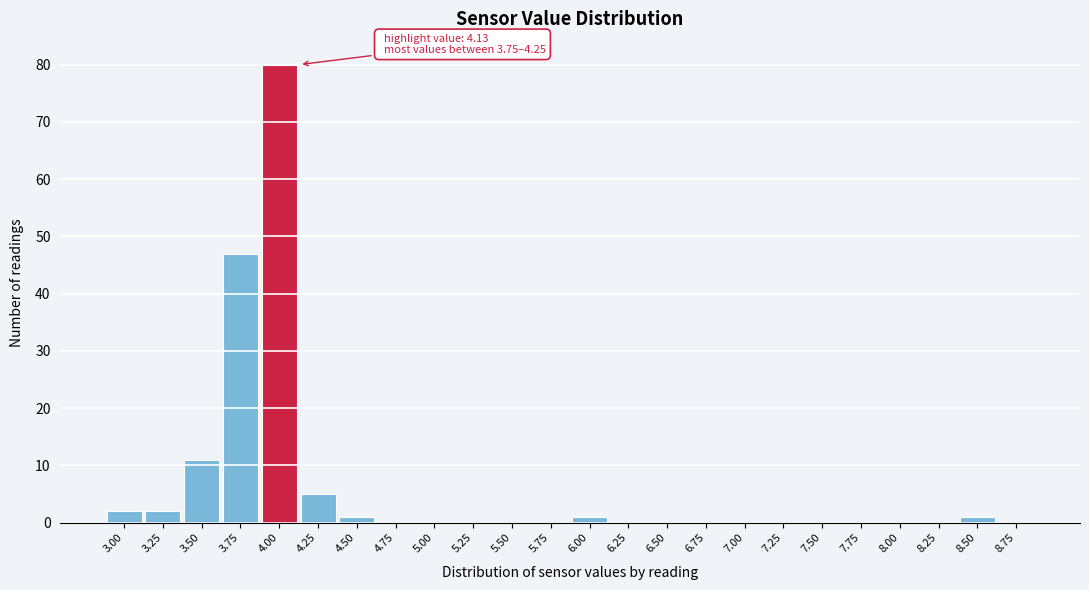

Reading left to right, extract all data points from this chart.

3.00=2	3.25=2	3.50=11	3.75=47	4.00=80	4.25=5	4.50=1	4.75=0	5.00=0	5.25=0	5.50=0	5.75=0	6.00=1	6.25=0	6.50=0	6.75=0	7.00=0	7.25=0	7.50=0	7.75=0	8.00=0	8.25=0	8.50=1	8.75=0